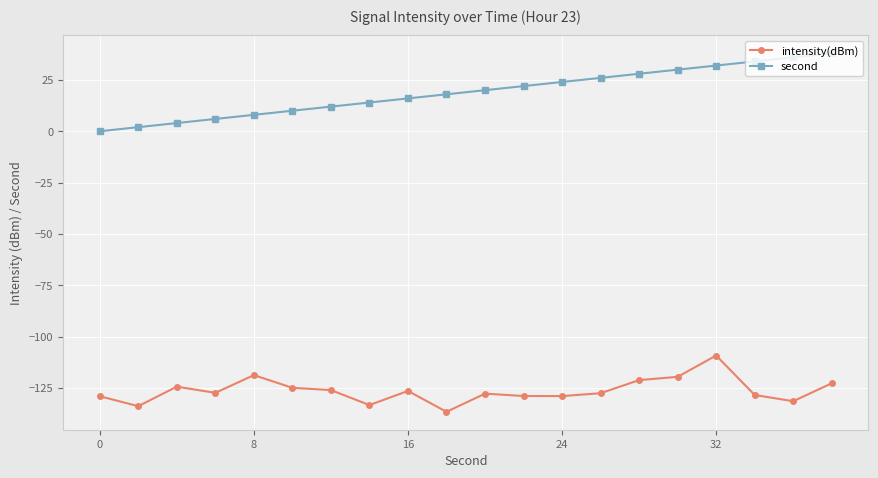

True or false: second and intensity(dBm) intersect in this chart.

False